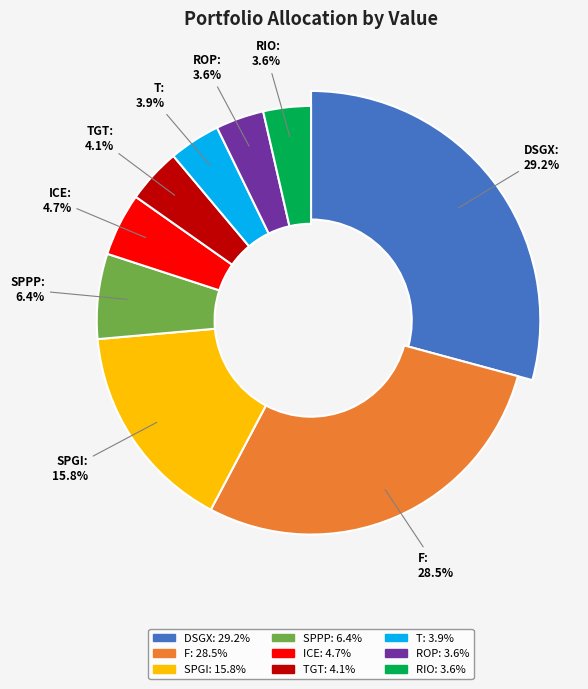

How many segments does this pie chart have?

9